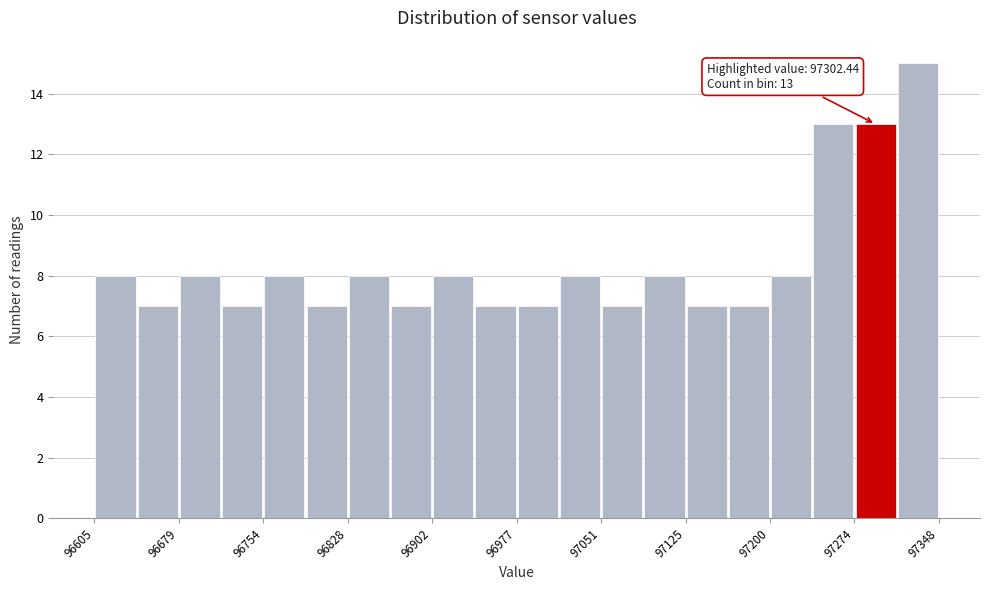

Read against the x-axis, roughly where is the centre of the tallest bar?

97330